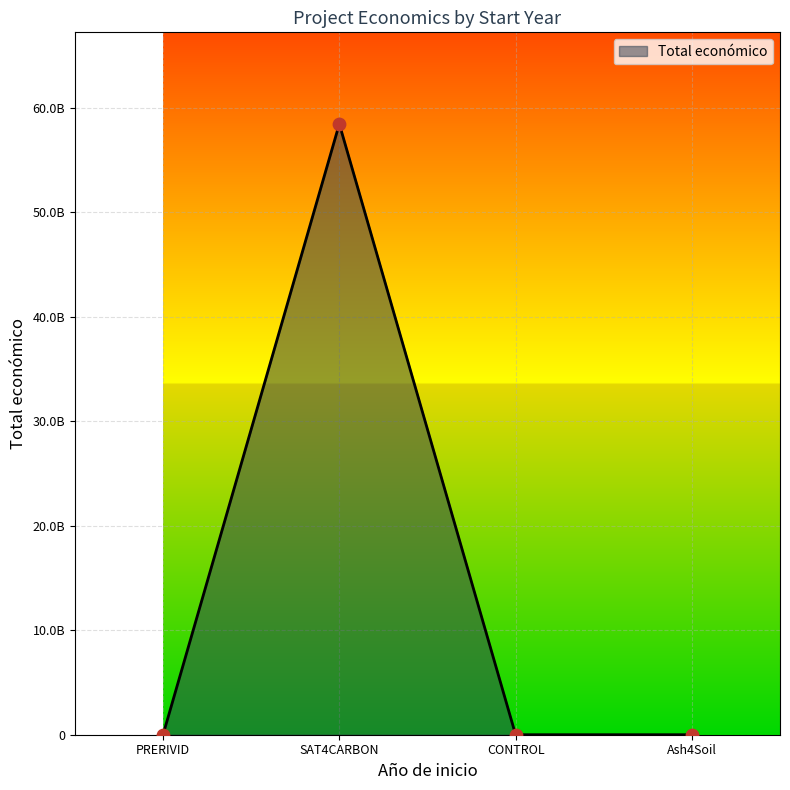

Between CONTROL and Ash4Soil, which is larger?

Ash4Soil